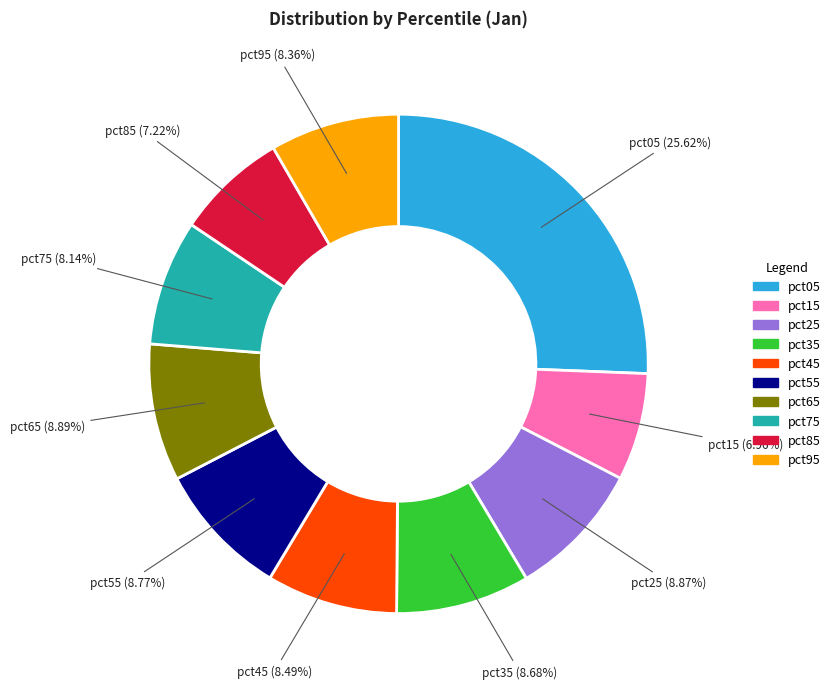

To the nearest percent, what is the difference between the largest and smallest slice percentages?

19%